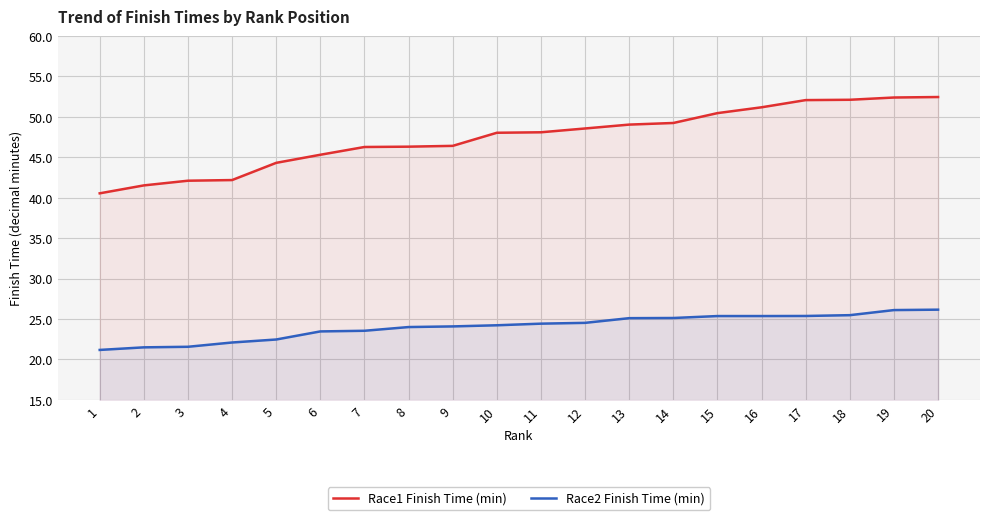

Reading left to right, extract all data points from this chart.

Race1 Finish Time (min): 1=40.5	2=41.5	3=42.1	4=42.2	5=44.3	6=45.3	7=46.3	8=46.3	9=46.4	10=48.0	11=48.1	12=48.6	13=49.0	14=49.2	15=50.5	16=51.2	17=52.1	18=52.1	19=52.4	20=52.5
Race2 Finish Time (min): 1=21.2	2=21.5	3=21.6	4=22.1	5=22.5	6=23.5	7=23.5	8=24.0	9=24.1	10=24.2	11=24.4	12=24.5	13=25.1	14=25.1	15=25.4	16=25.4	17=25.4	18=25.5	19=26.1	20=26.1